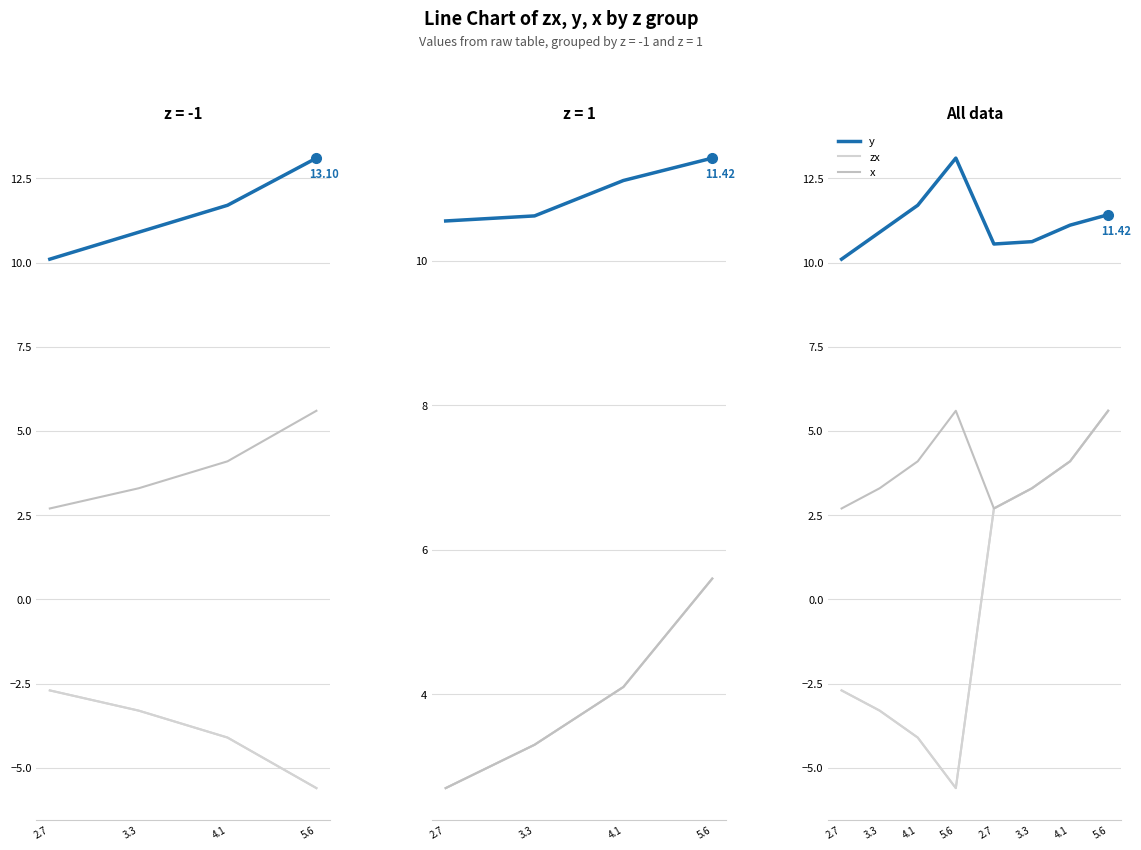

How many data points in y are above 11?

4